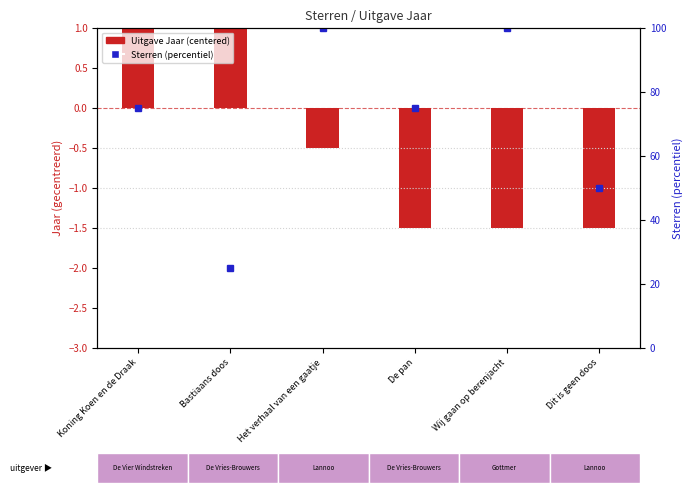

Reading left to right, extract all data points from this chart.

Uitgave Jaar (centered): Koning Koen en de Draak=2.5	Bastiaans doos=2.5	Het verhaal van een gaatje=-0.5	De pan=-1.5	Wij gaan op berenjacht=-1.5	Dit is geen doos=-1.5
Sterren (percentiel): Koning Koen en de Draak=75.0	Bastiaans doos=25.0	Het verhaal van een gaatje=100.0	De pan=75.0	Wij gaan op berenjacht=100.0	Dit is geen doos=50.0